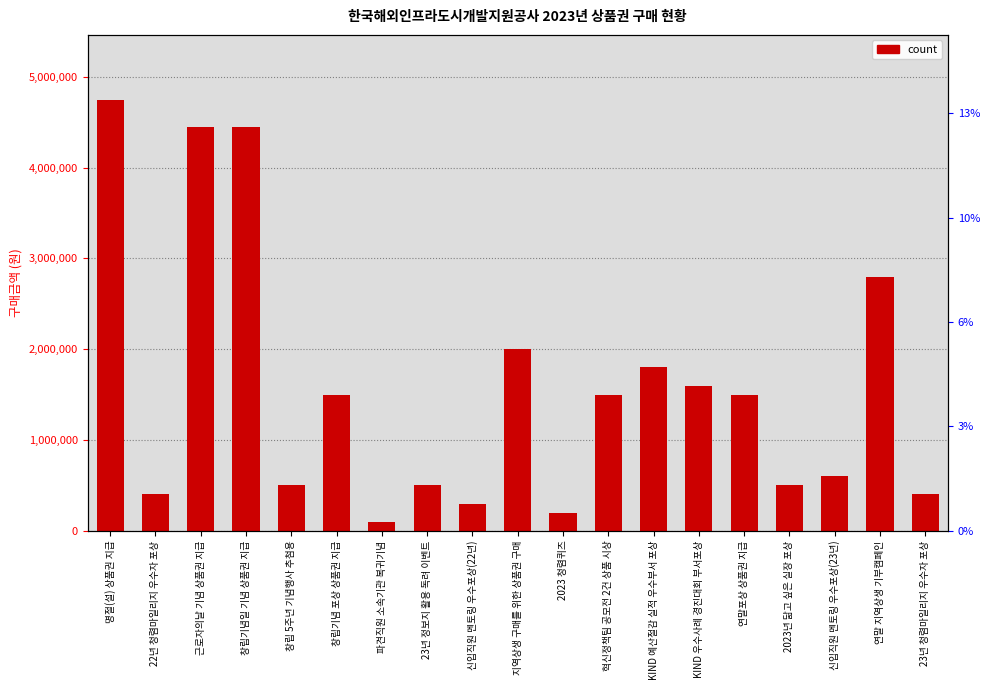

What is the change in value from 근로자의날 기념 상품권 지급 to 지역상생 구매를 위한 상품권 구매?

-2450000